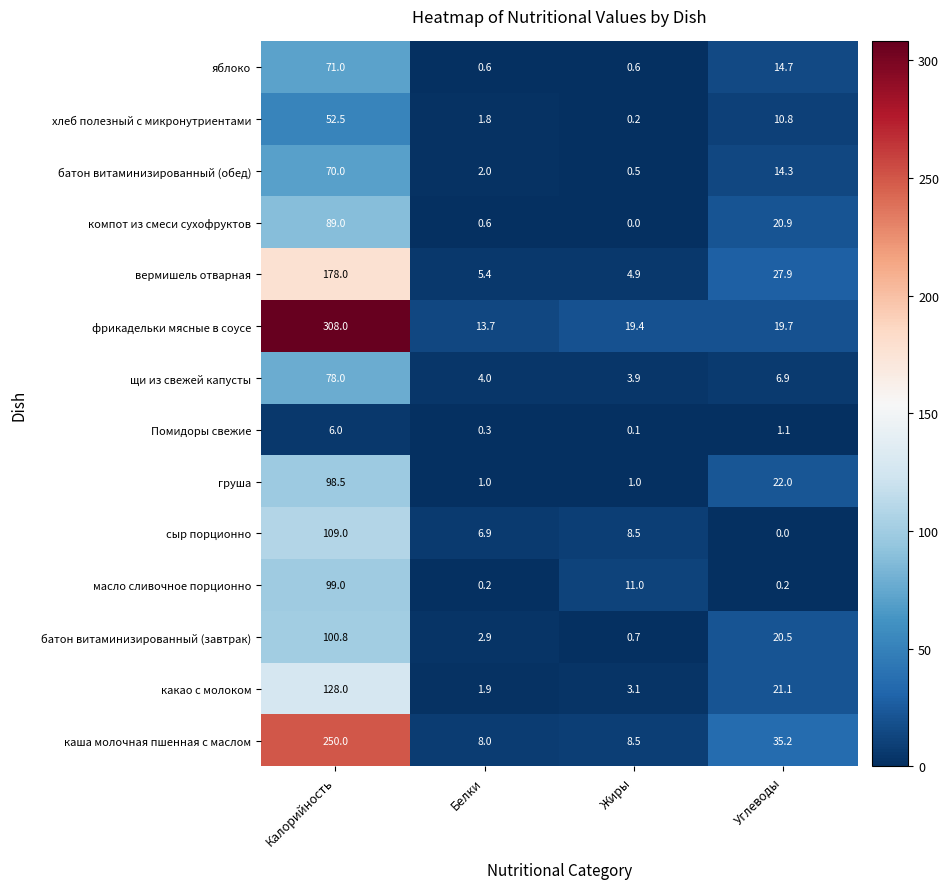

What is the sum of the батон витаминизированный (обед) values at Белки and Калорийность?

72.0